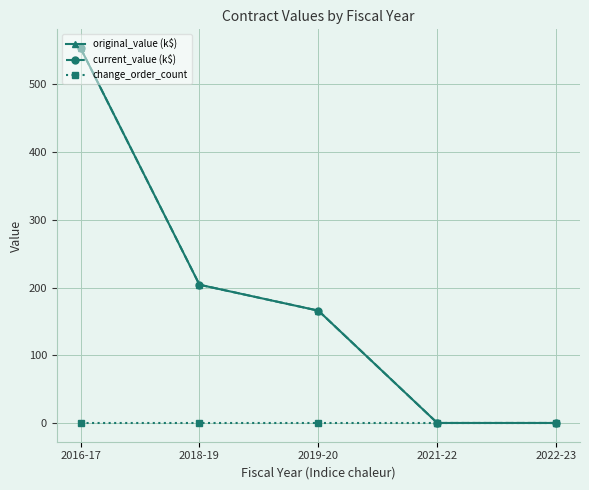

Reading right to left, extract all data points from this chart.

original_value (k$): 2022-23=0.0	2021-22=0.0	2019-20=165.9	2018-19=204.2	2016-17=553.7
current_value (k$): 2022-23=0.0	2021-22=0.0	2019-20=165.9	2018-19=204.2	2016-17=553.7
change_order_count: 2022-23=0.0	2021-22=0.0	2019-20=0.0	2018-19=0.0	2016-17=0.0